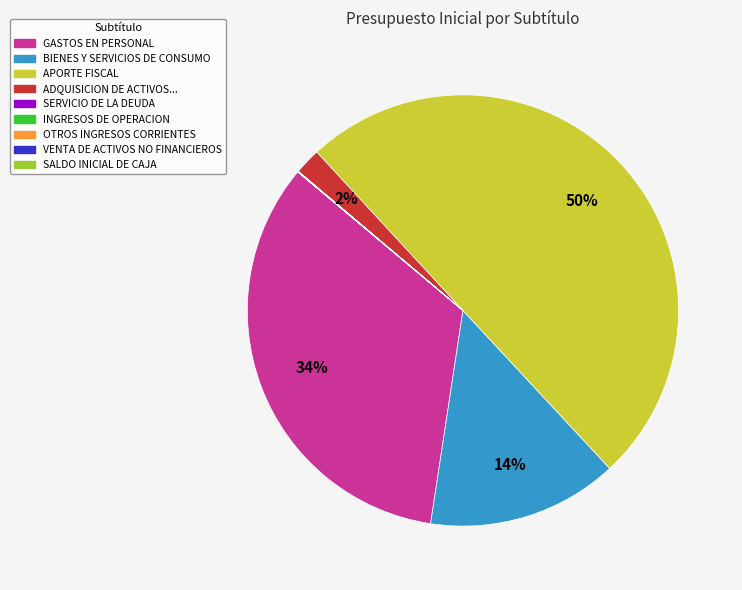

To the nearest percent, what is the average slice percentage?

11%